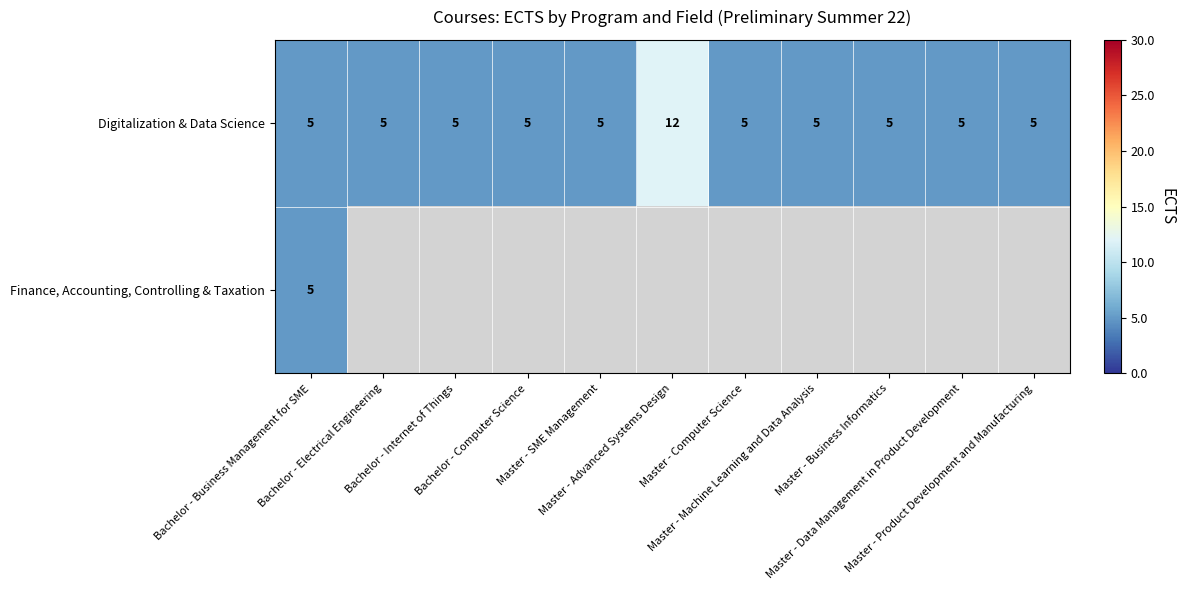

How many Digitalization & Data Science values are between 5 and 6?

10